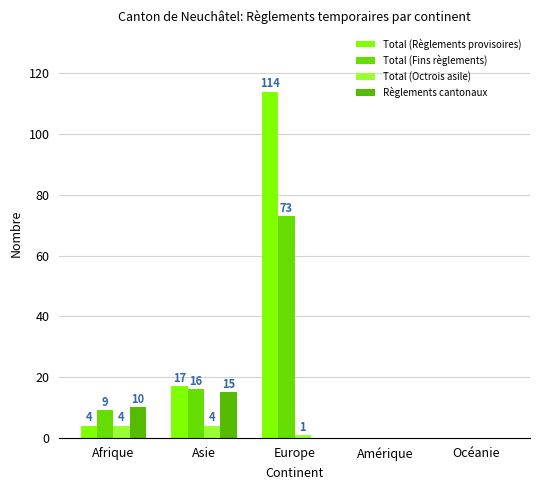

Are the bars grouped side by side (vs. stacked)?

Yes